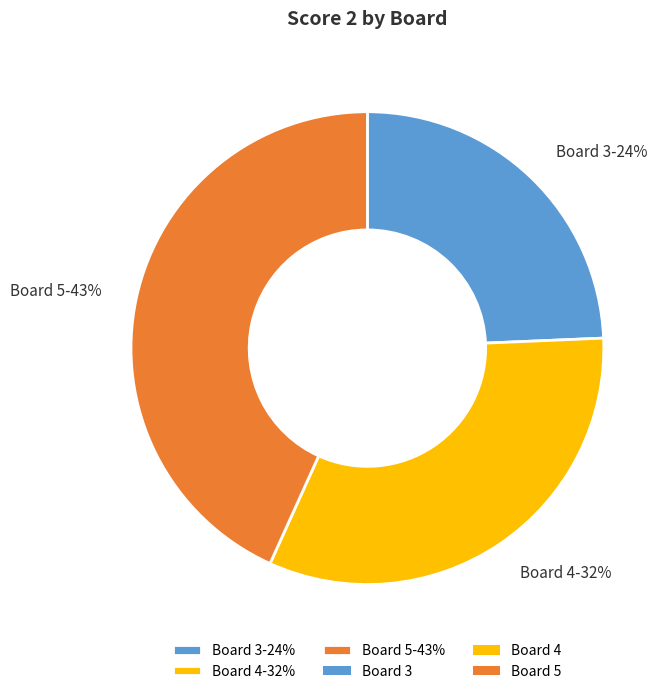

The Board 5 slice represents 57% of the pie. True or false?

False